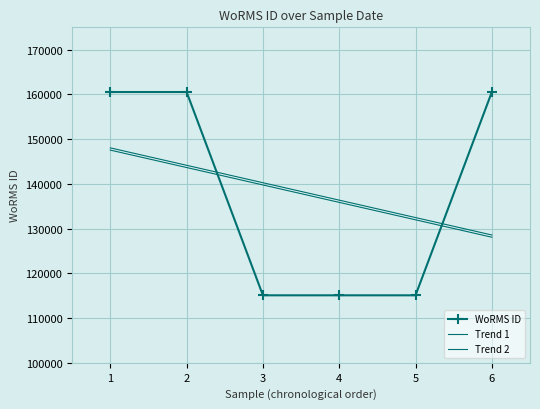

What is the sum of all WoRMS ID values?

826878.0